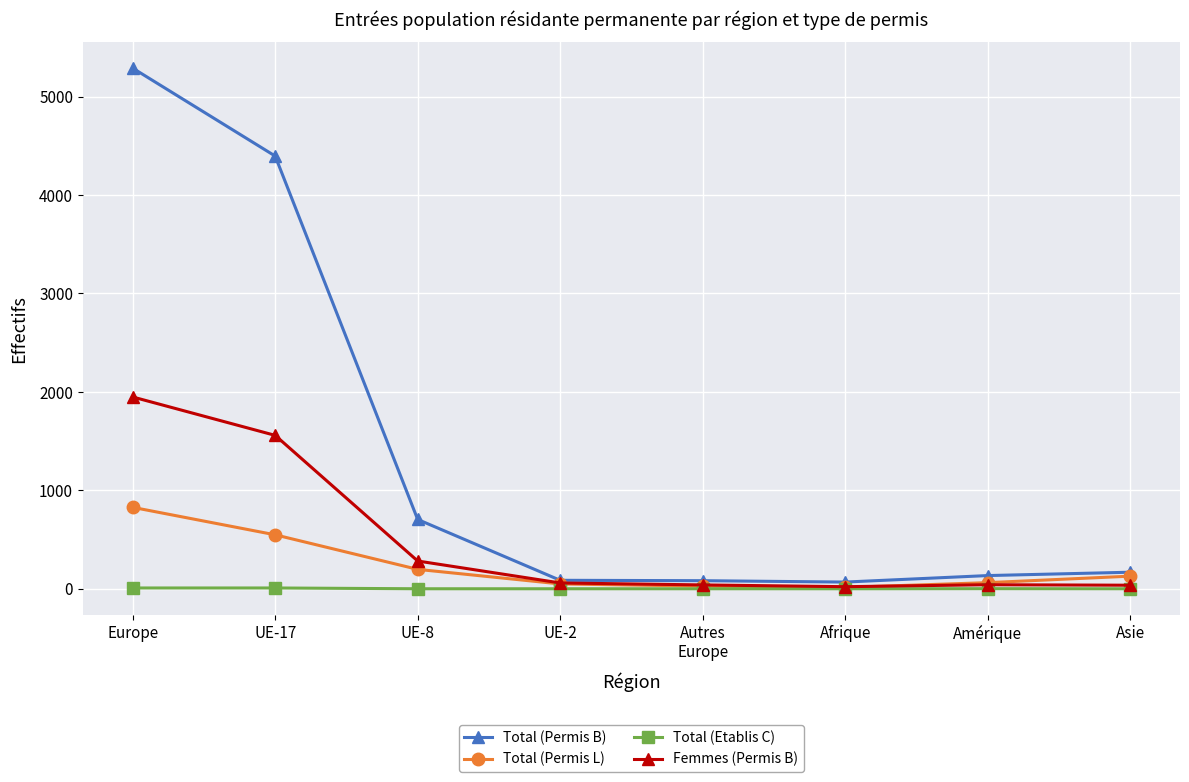

Is this an area chart (filled region under the line)?

No